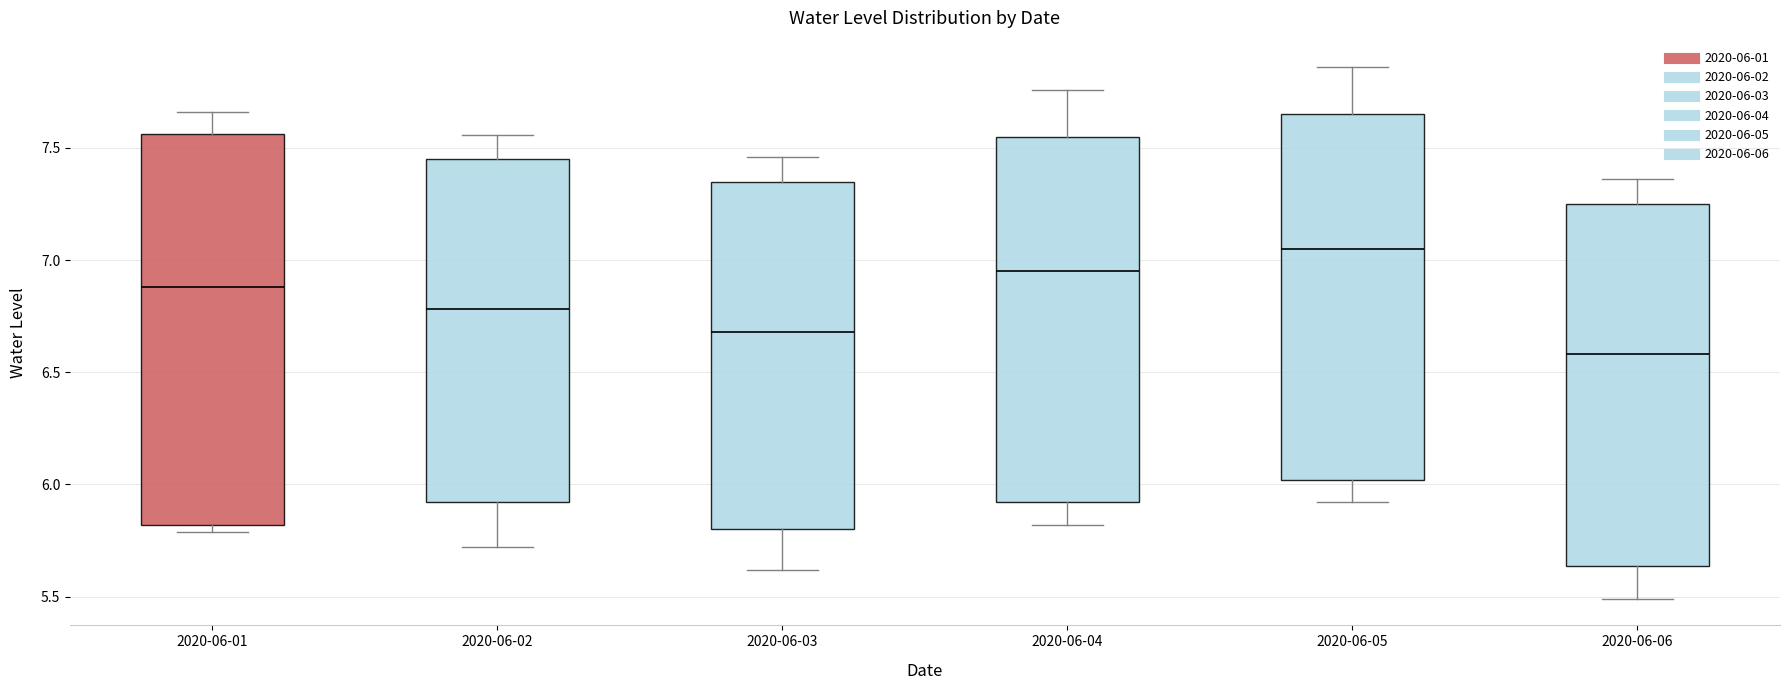

Which box's median line is the highest?

2020-06-05